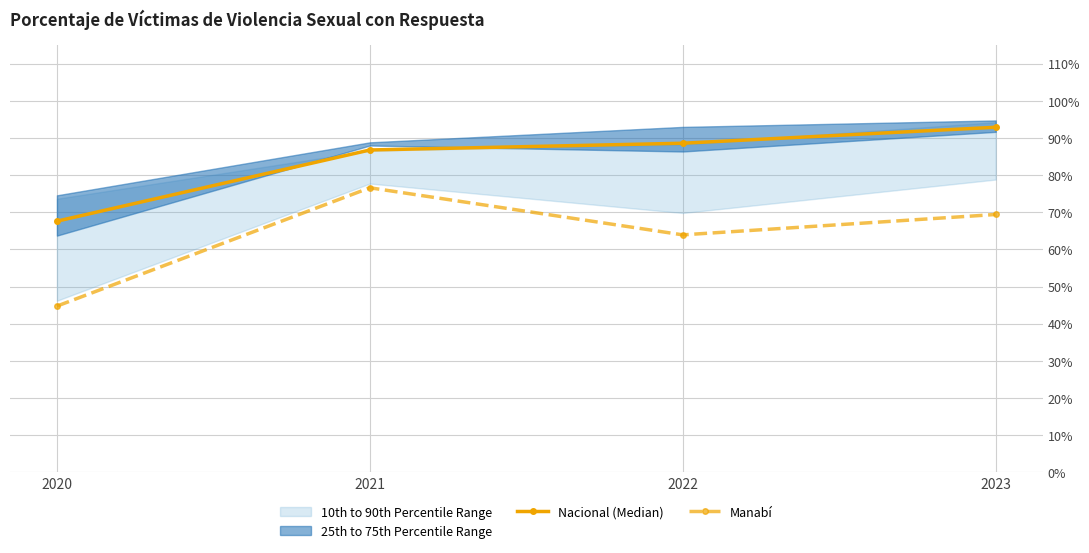

What is the maximum value for Nacional (Median)?

0.9